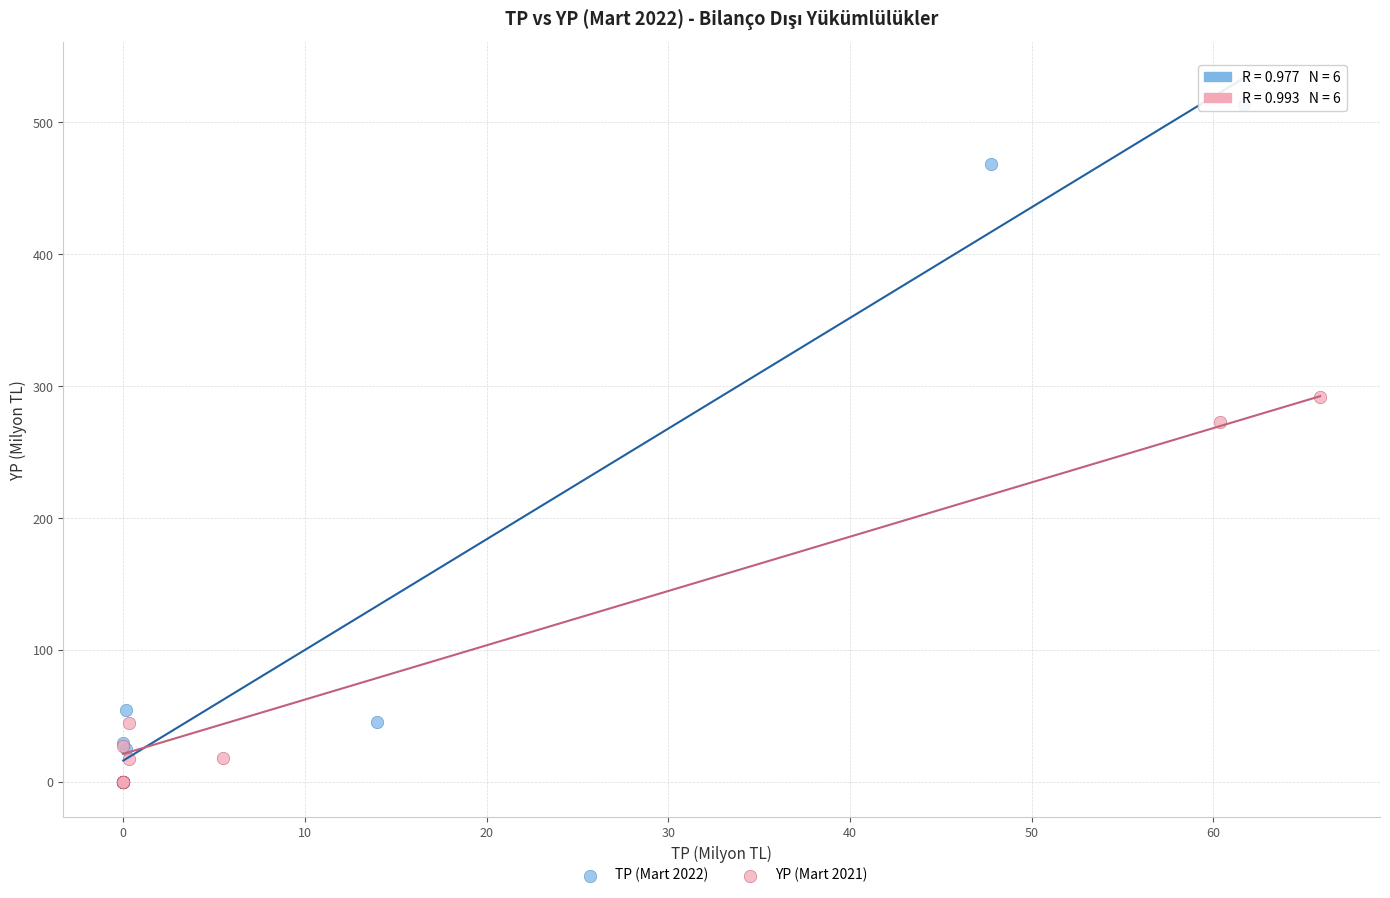

Which series has the largest Y range (max minus min)?

TP (Mart 2022)